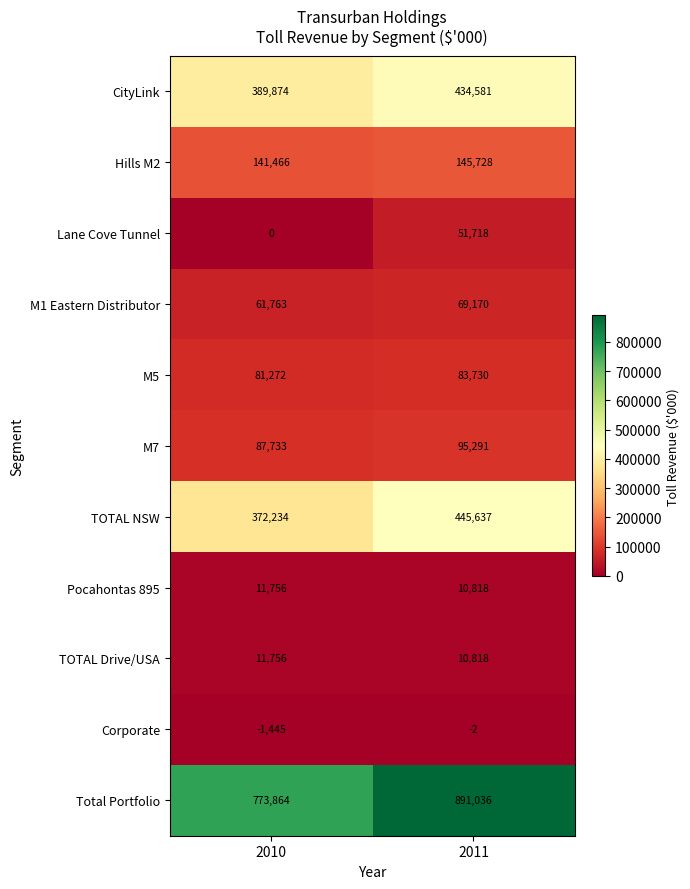

Between 2010 and 2011, which series saw the biggest shift?

Total Portfolio